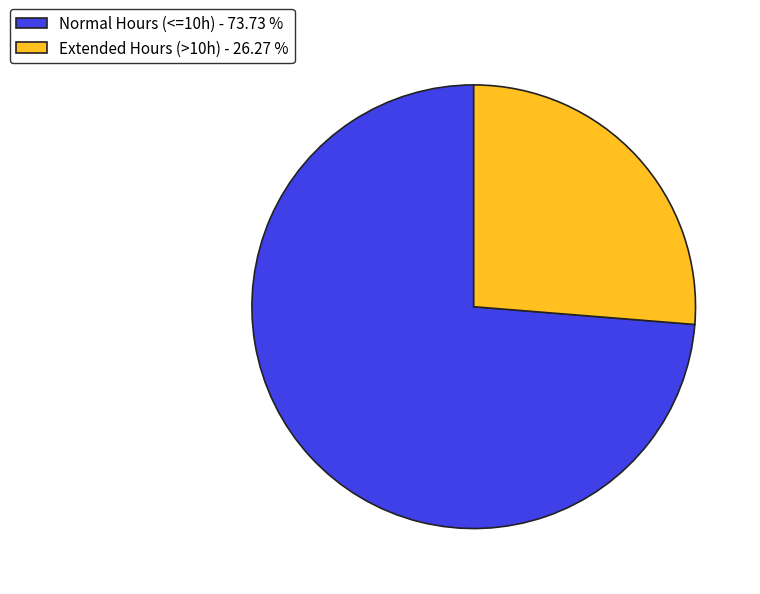

What is the largest slice in the pie chart?

Normal Hours (<=10h) - 73.73 %